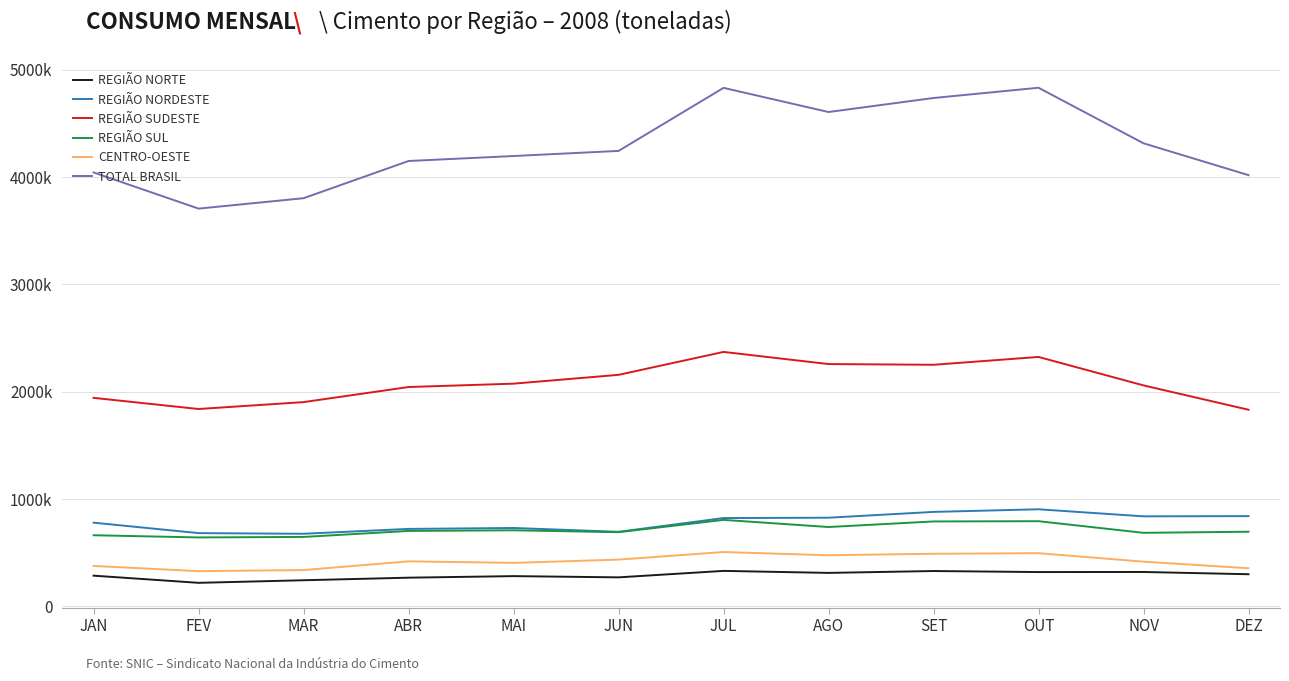

True or false: REGIÃO NORDESTE and REGIÃO SUL cross at least once.

False